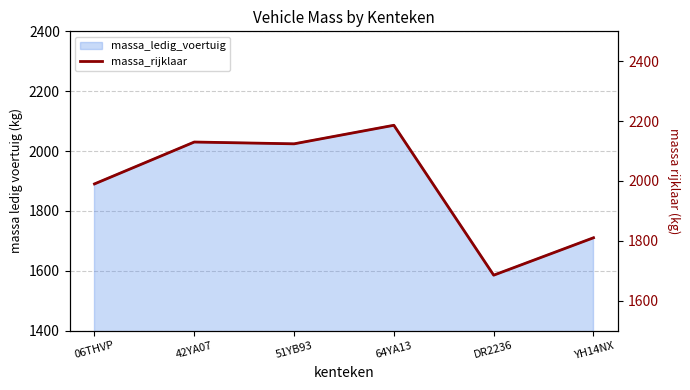

List the labels in order of value, largest first.

64YA13, 42YA07, 51YB93, 06THVP, YH14NX, DR2236